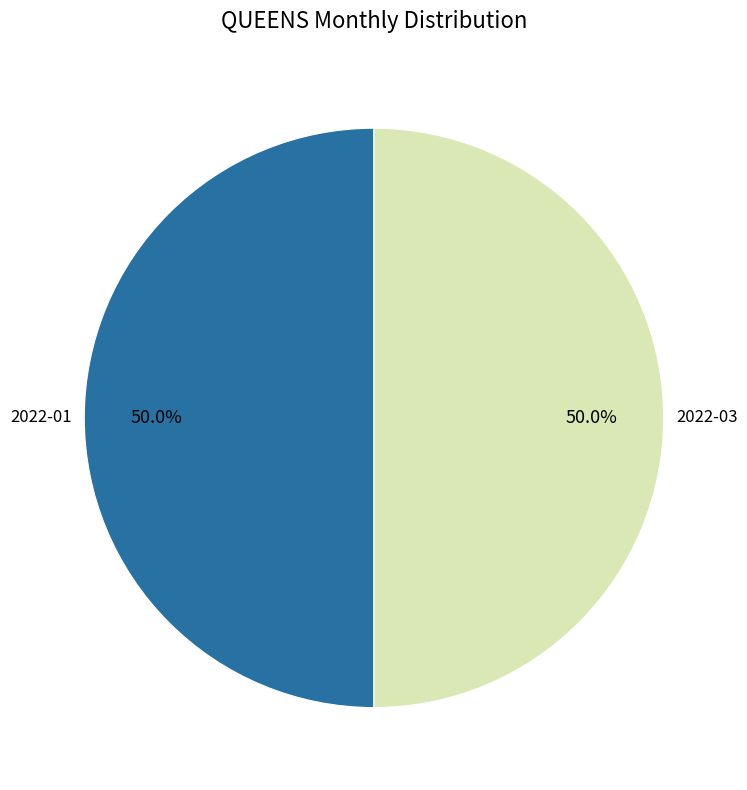

Count the number of slices in the pie.

2